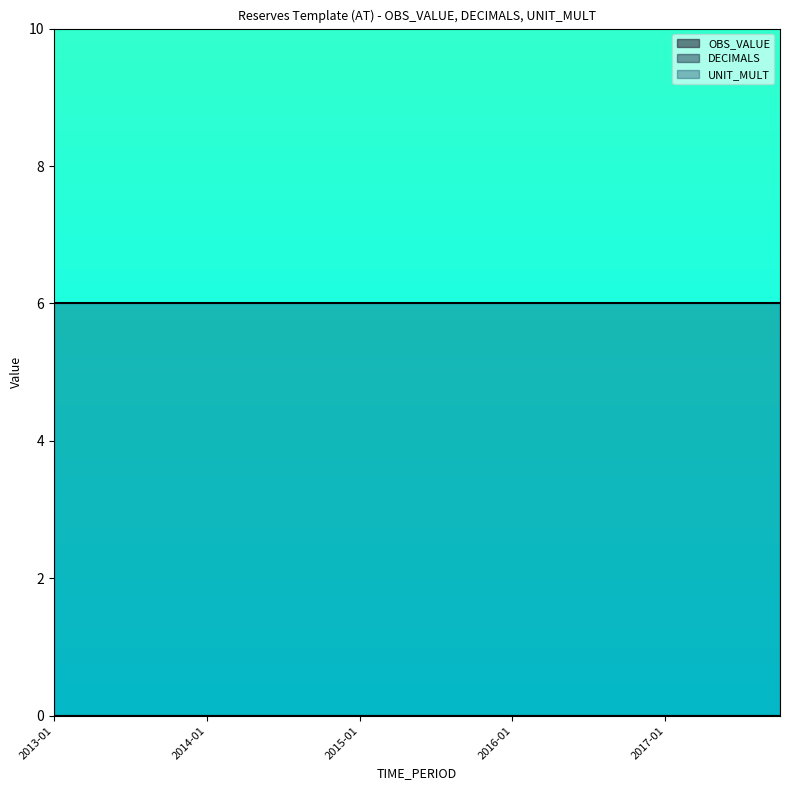

Reading left to right, list all the values displayed in this chart.

OBS_VALUE: 2013-01=0	2013-04=0	2013-07=0	2013-10=0	2014-01=0	2014-04=0	2014-07=0	2014-10=0	2015-01=0	2015-04=0	2015-07=0	2015-10=0	2016-01=0	2016-04=0	2016-07=0	2016-10=0	2017-01=0	2017-04=0	2017-07=0	2017-10=0
DECIMALS: 2013-01=0	2013-04=0	2013-07=0	2013-10=0	2014-01=0	2014-04=0	2014-07=0	2014-10=0	2015-01=0	2015-04=0	2015-07=0	2015-10=0	2016-01=0	2016-04=0	2016-07=0	2016-10=0	2017-01=0	2017-04=0	2017-07=0	2017-10=0
UNIT_MULT: 2013-01=6	2013-04=6	2013-07=6	2013-10=6	2014-01=6	2014-04=6	2014-07=6	2014-10=6	2015-01=6	2015-04=6	2015-07=6	2015-10=6	2016-01=6	2016-04=6	2016-07=6	2016-10=6	2017-01=6	2017-04=6	2017-07=6	2017-10=6